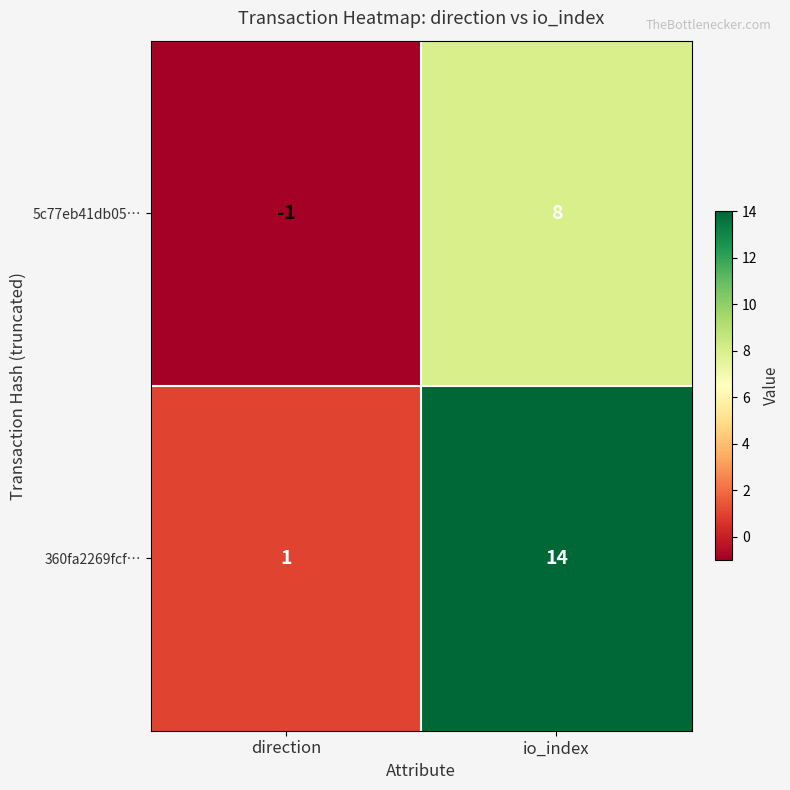

What is the total value across all series at io_index?

22